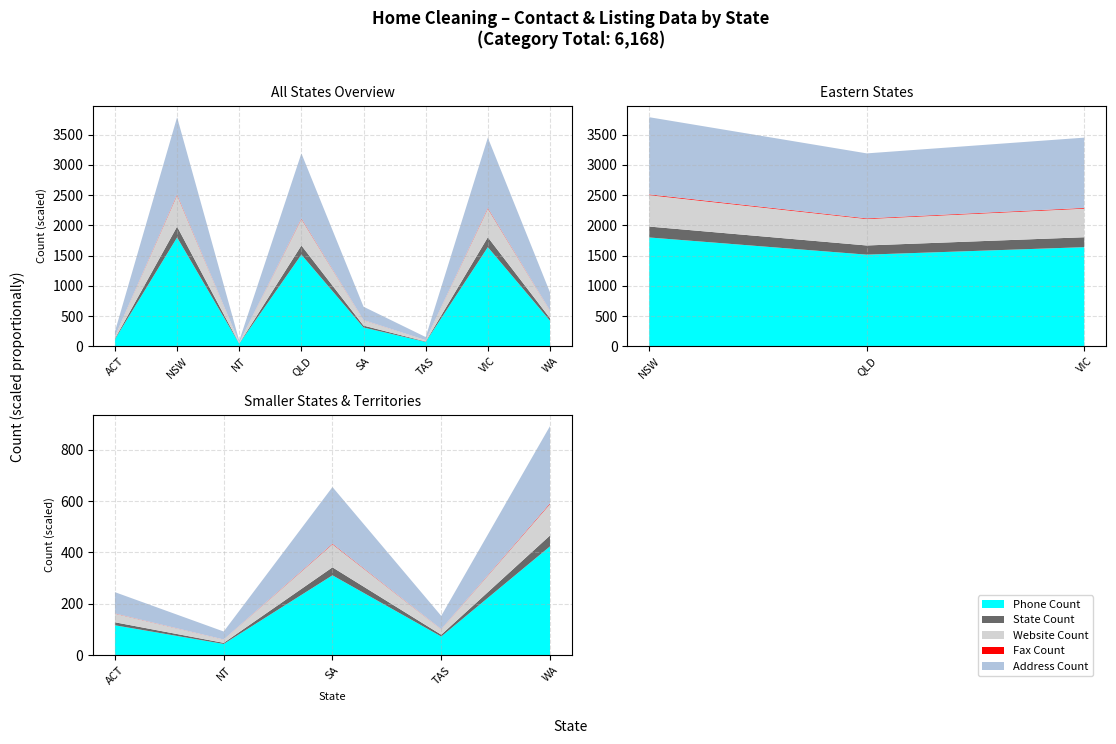

Reading left to right, list all the values displayed in this chart.

ACT=117	NSW=1805	NT=44	QLD=1520	SA=312	TAS=73	VIC=1644	WA=425